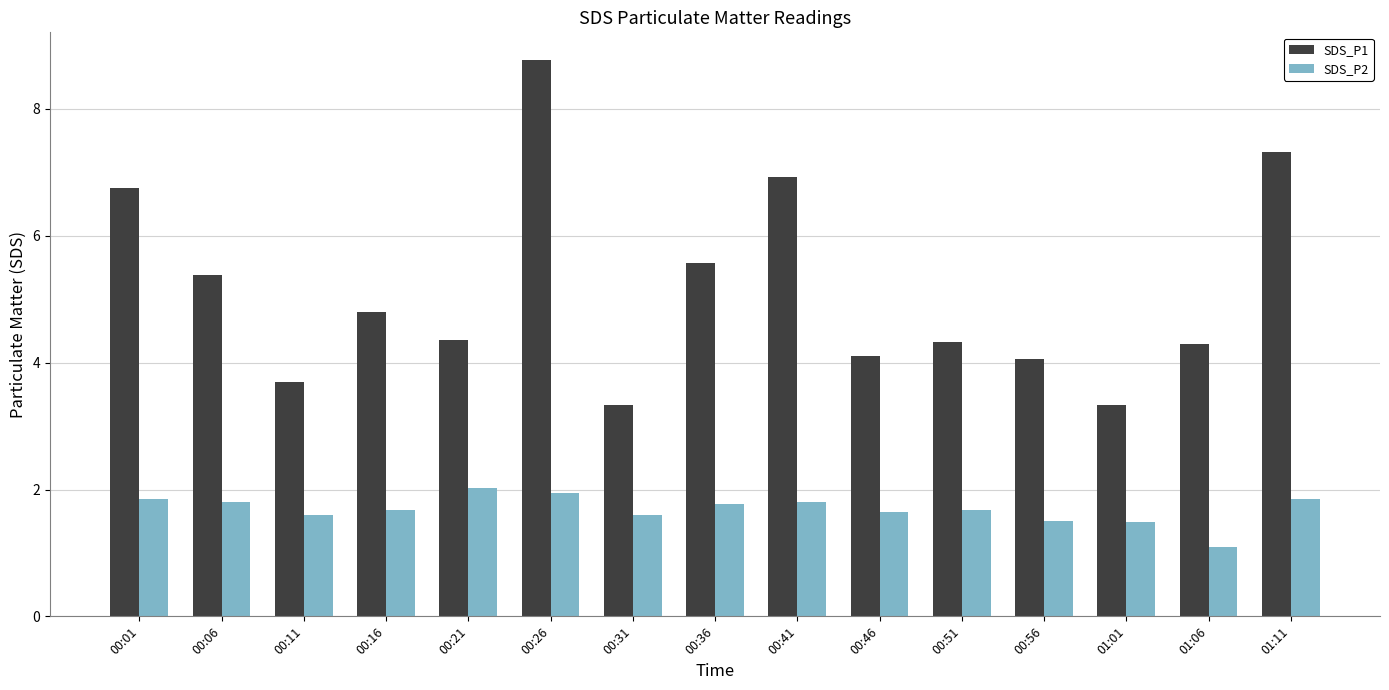

What is the spread (max minus min) of values at 00:36?

3.8